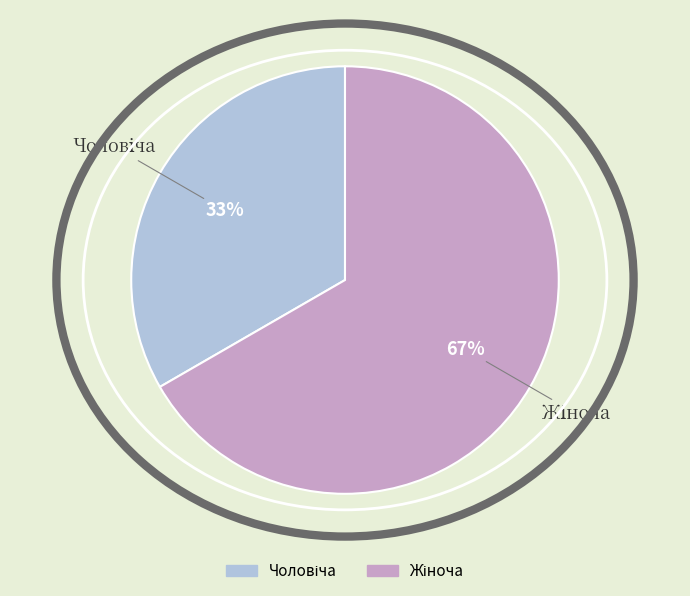

Is there a majority slice in this chart?

Yes